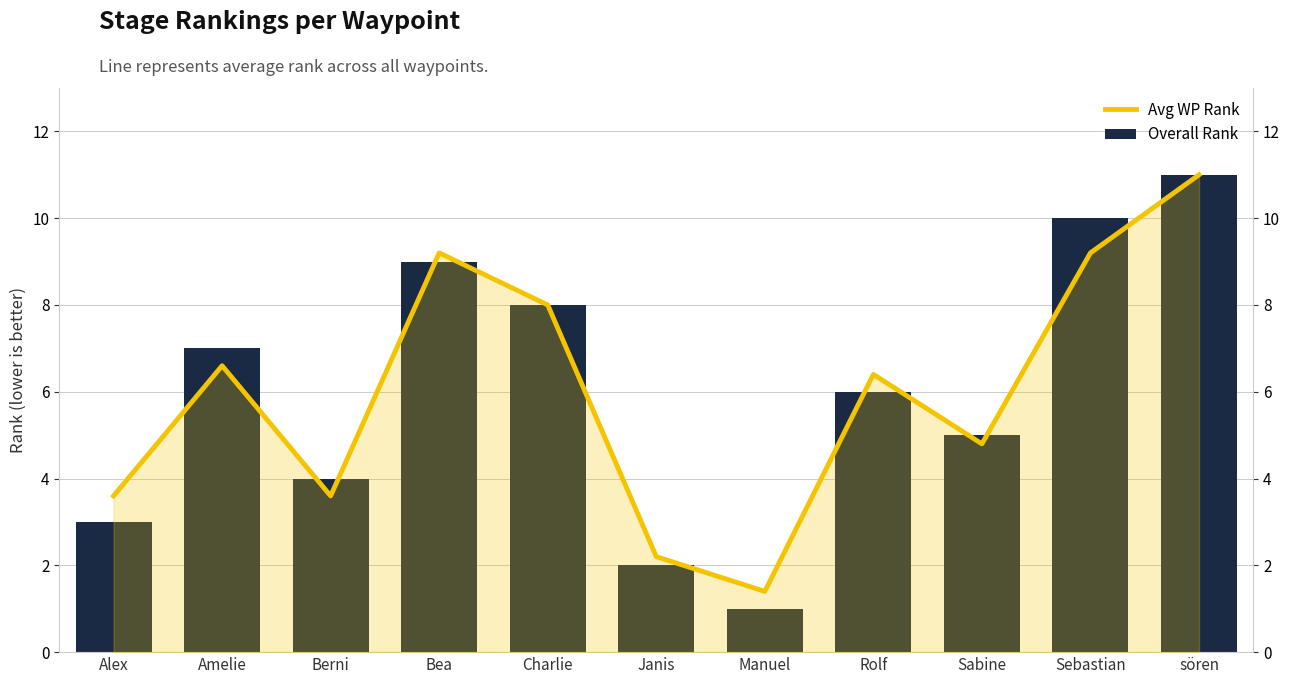

What position from the left is Alex?

1